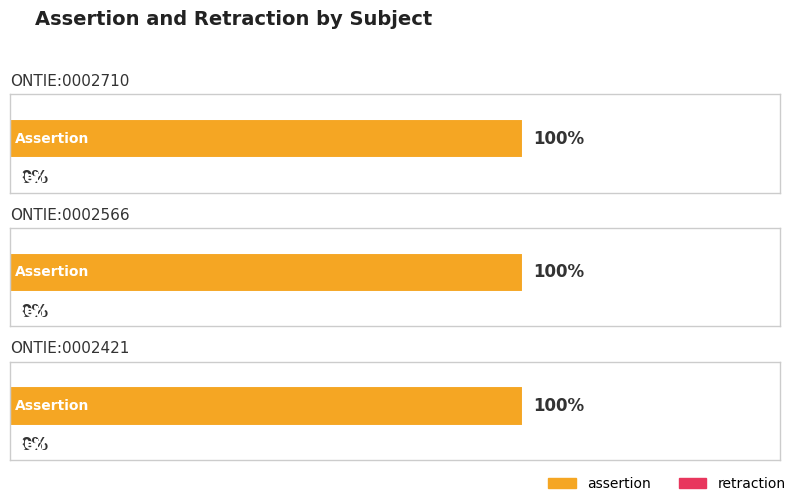

Reading left to right, extract all data points from this chart.

assertion: 1	1	1
retraction: 0	0	0